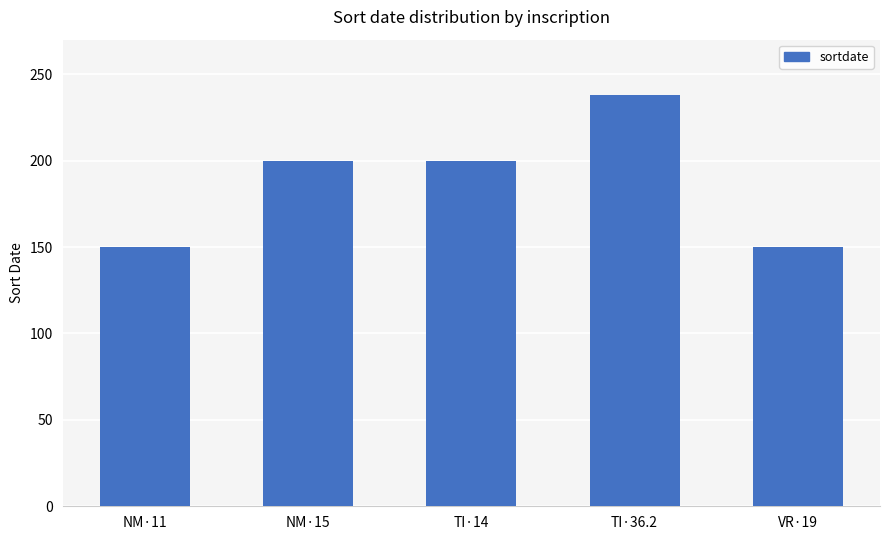

What is the maximum value shown in the chart?

238